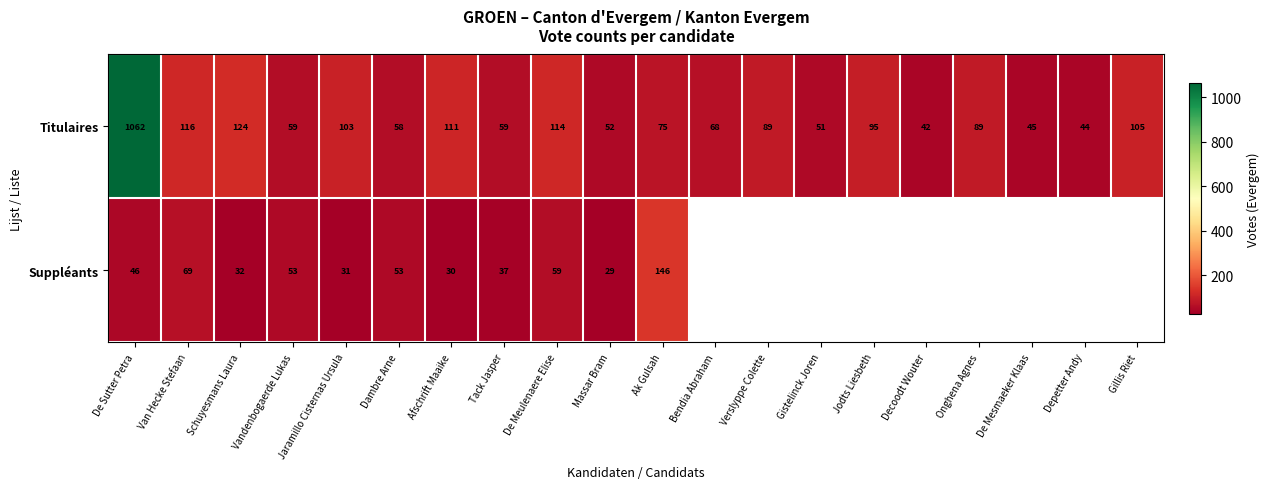

What is the difference between the maximum and minimum values in the Titulaires series?

1020